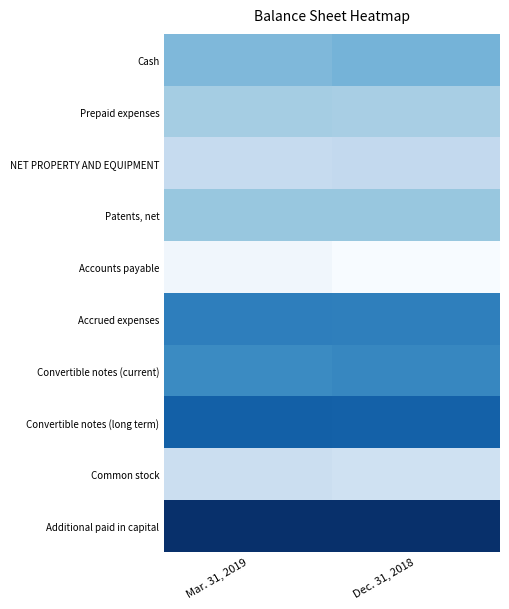

Which series has the largest total across all categories?

Additional paid in capital